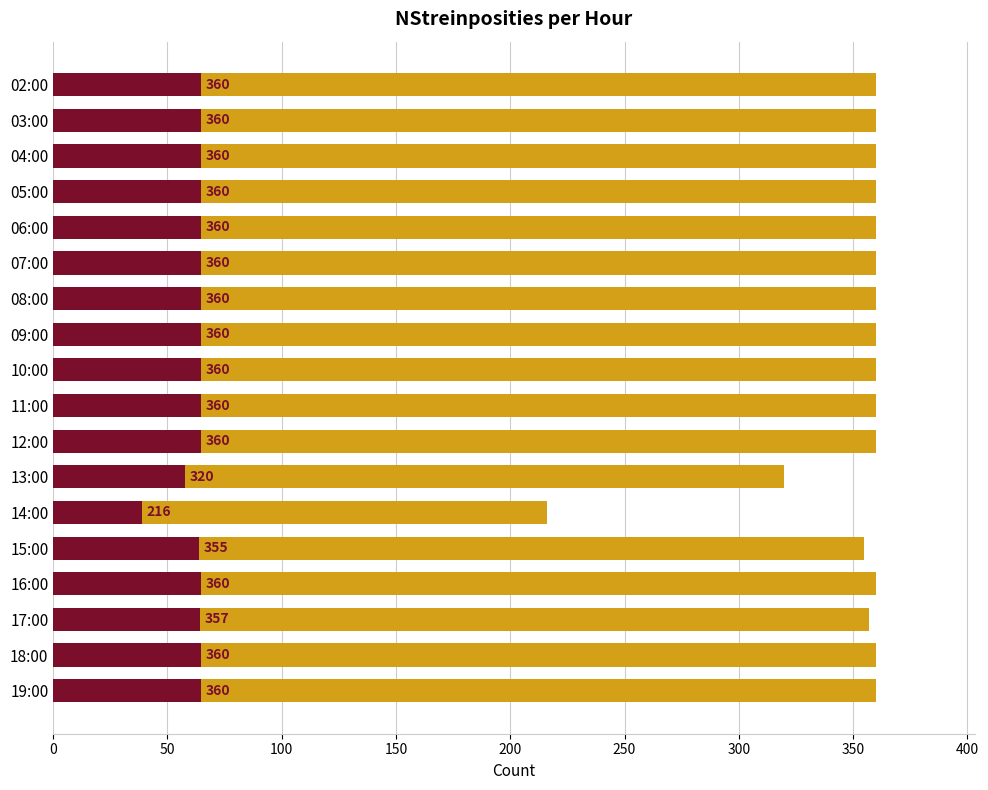

What is the maximum value shown in the chart?

360